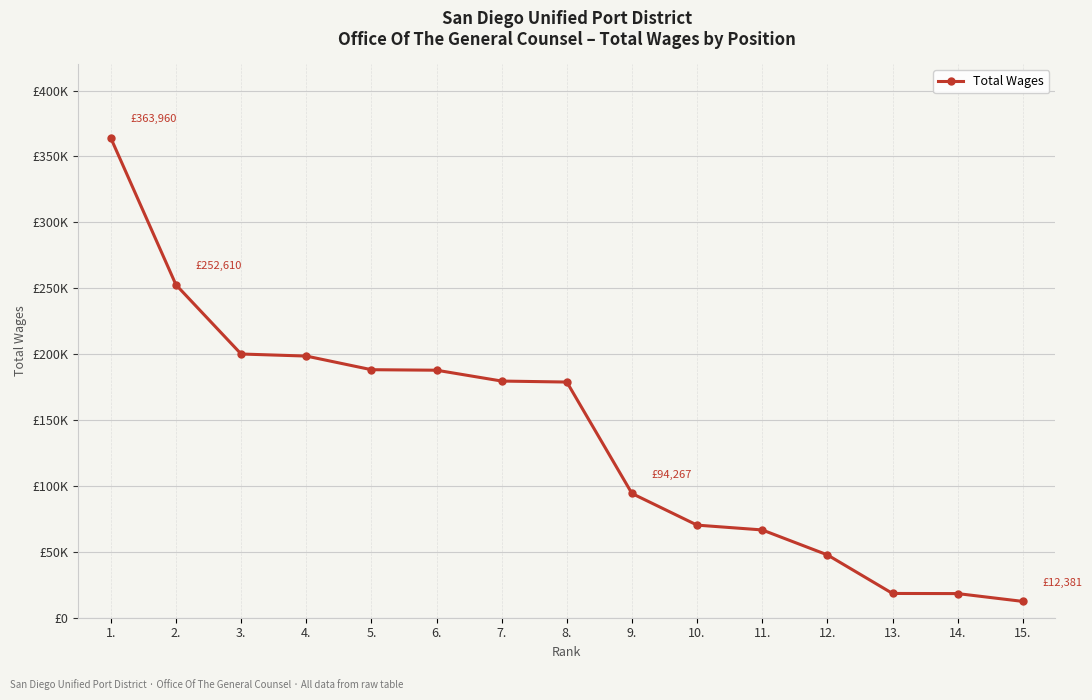

Where does the data first go above 178839?

1.